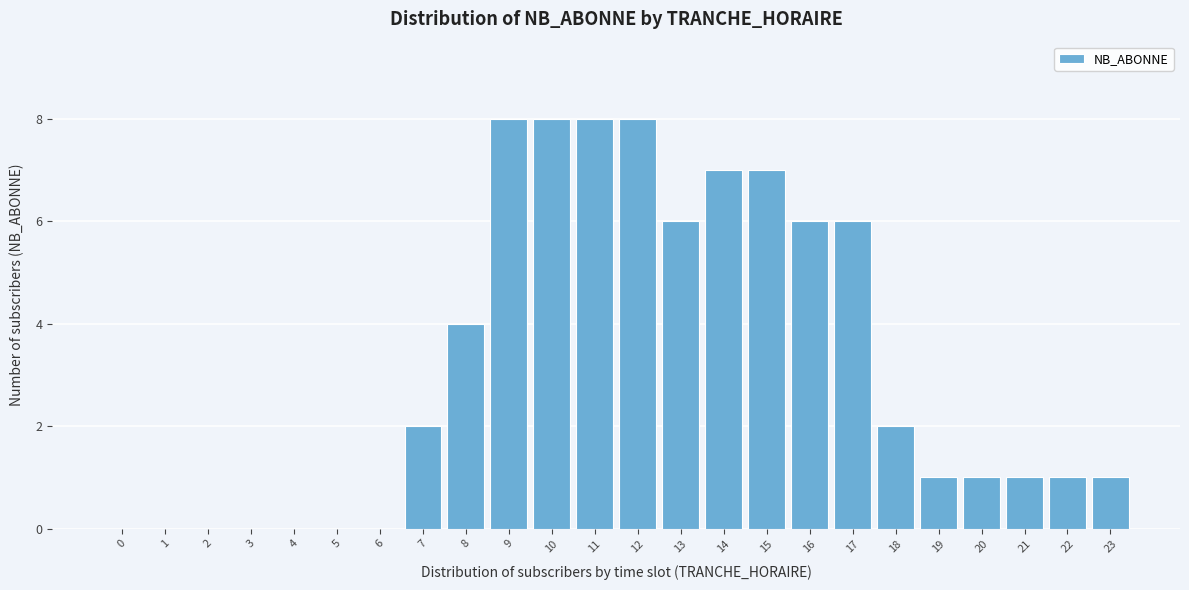

Reading right to left, list all the values displayed in this chart.

23=1	22=1	21=1	20=1	19=1	18=2	17=6	16=6	15=7	14=7	13=6	12=8	11=8	10=8	9=8	8=4	7=2	6=0	5=0	4=0	3=0	2=0	1=0	0=0